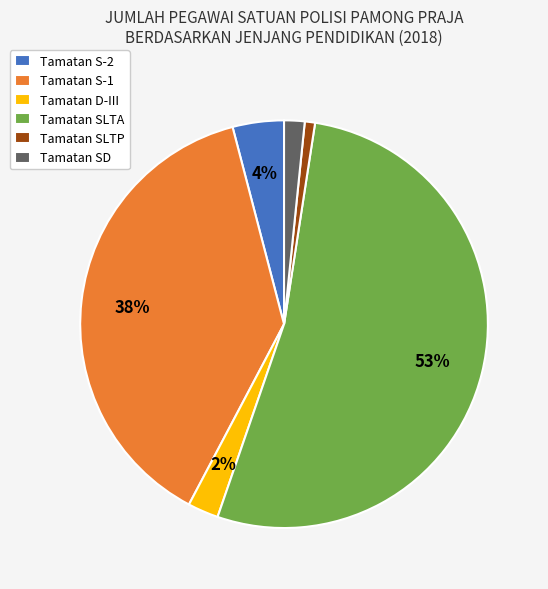

Which has a higher value, Tamatan SD or Tamatan SLTA?

Tamatan SLTA